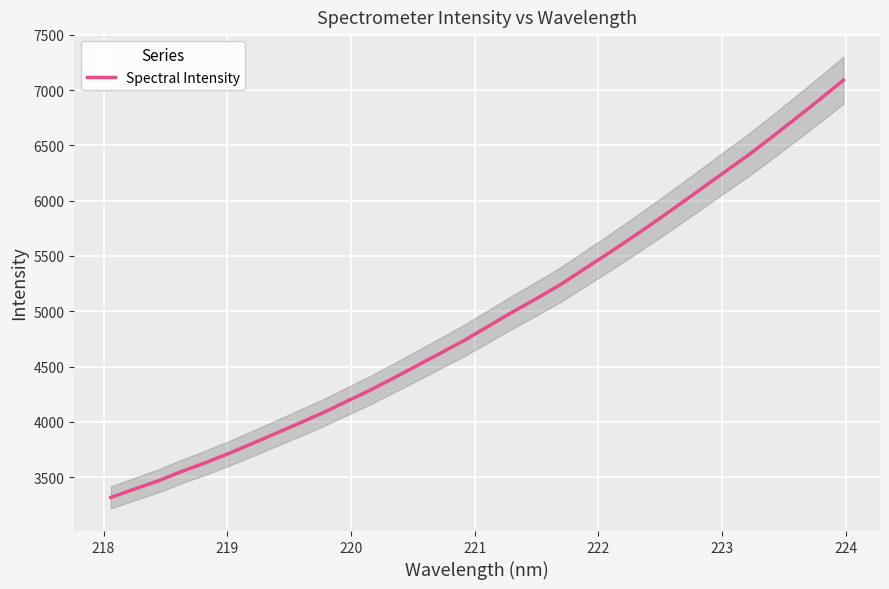

What is the greatest value displayed?

7089.2